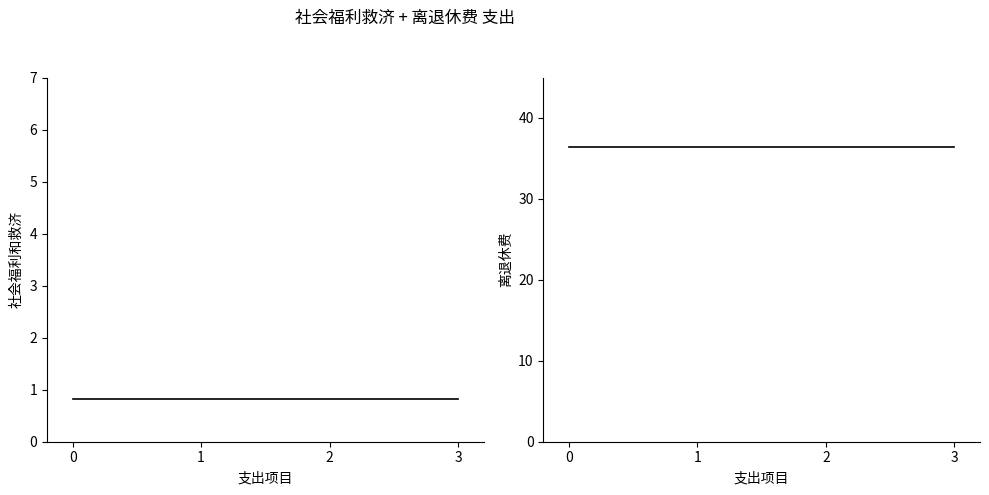

True or false: 离退休费 and 社会福利和救济 intersect in this chart.

False